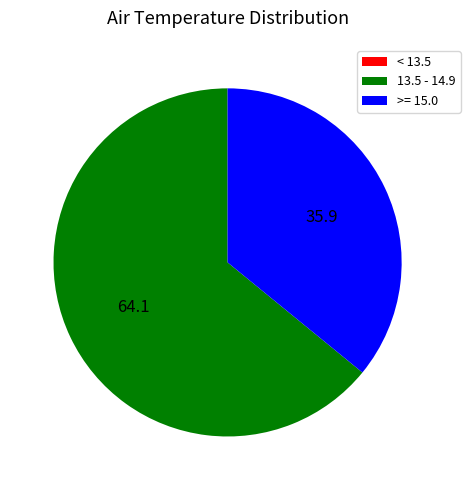

The 13.5 - 14.9 slice represents 53% of the pie. True or false?

False